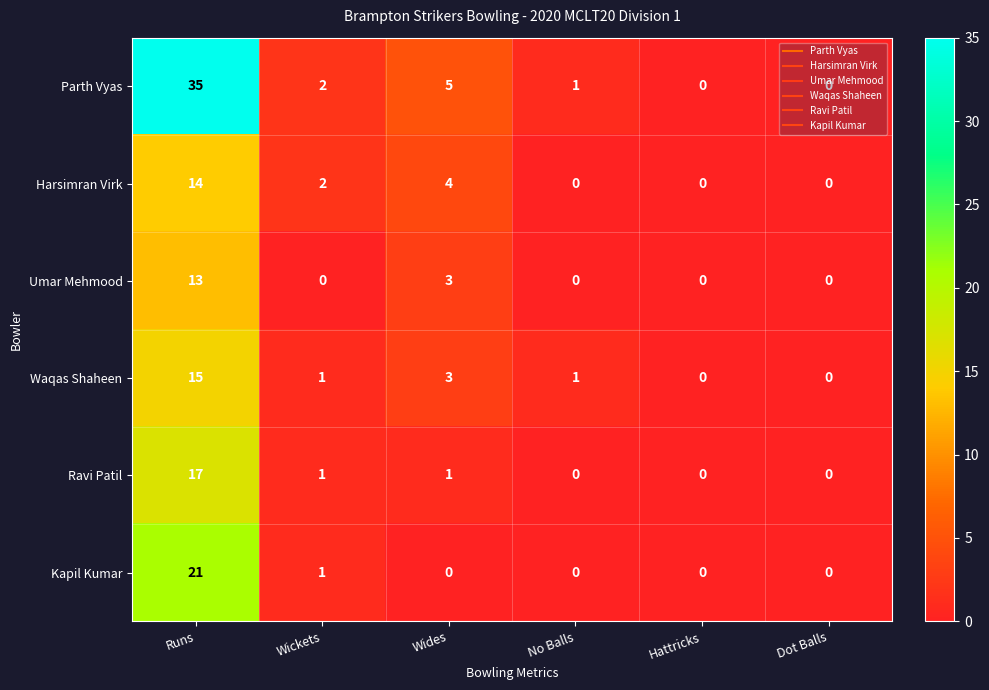

What is the difference between the maximum and second lowest values in the Parth Vyas series?

35